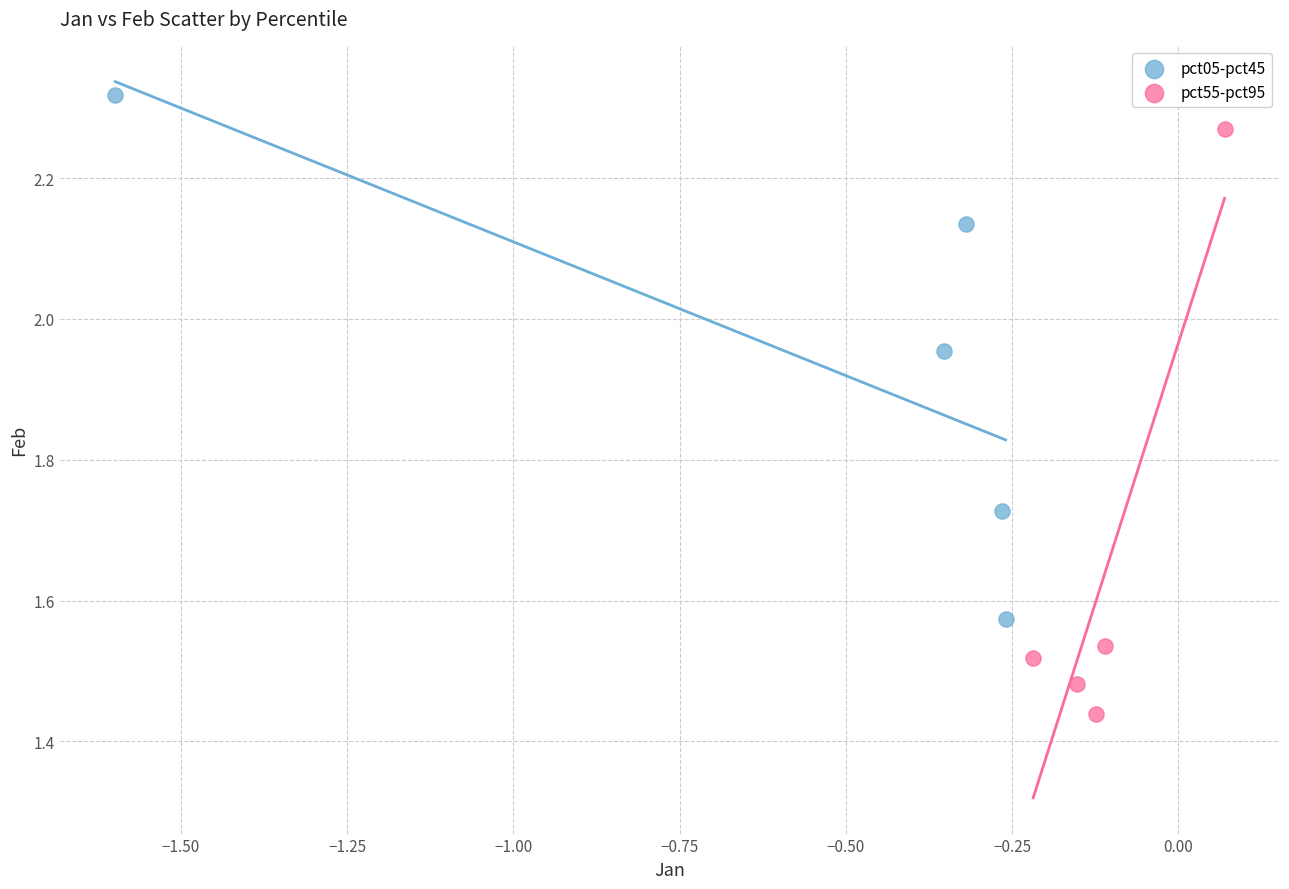

Which series reaches the minimum Y coordinate?

pct55-pct95